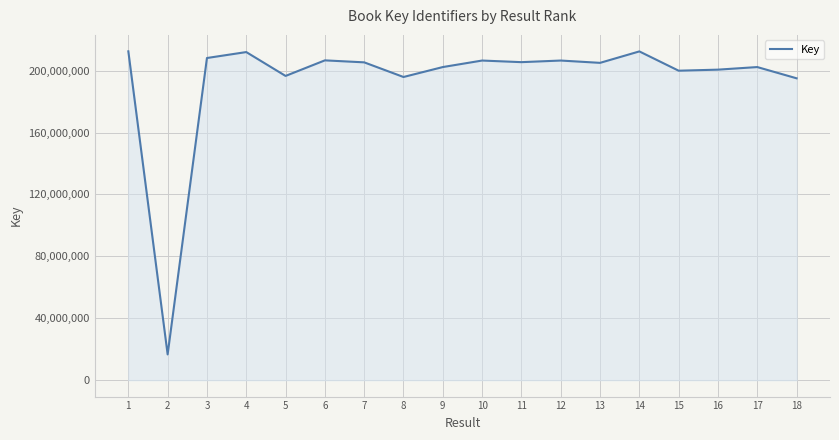

At which category does the data reach its first local valley?

2